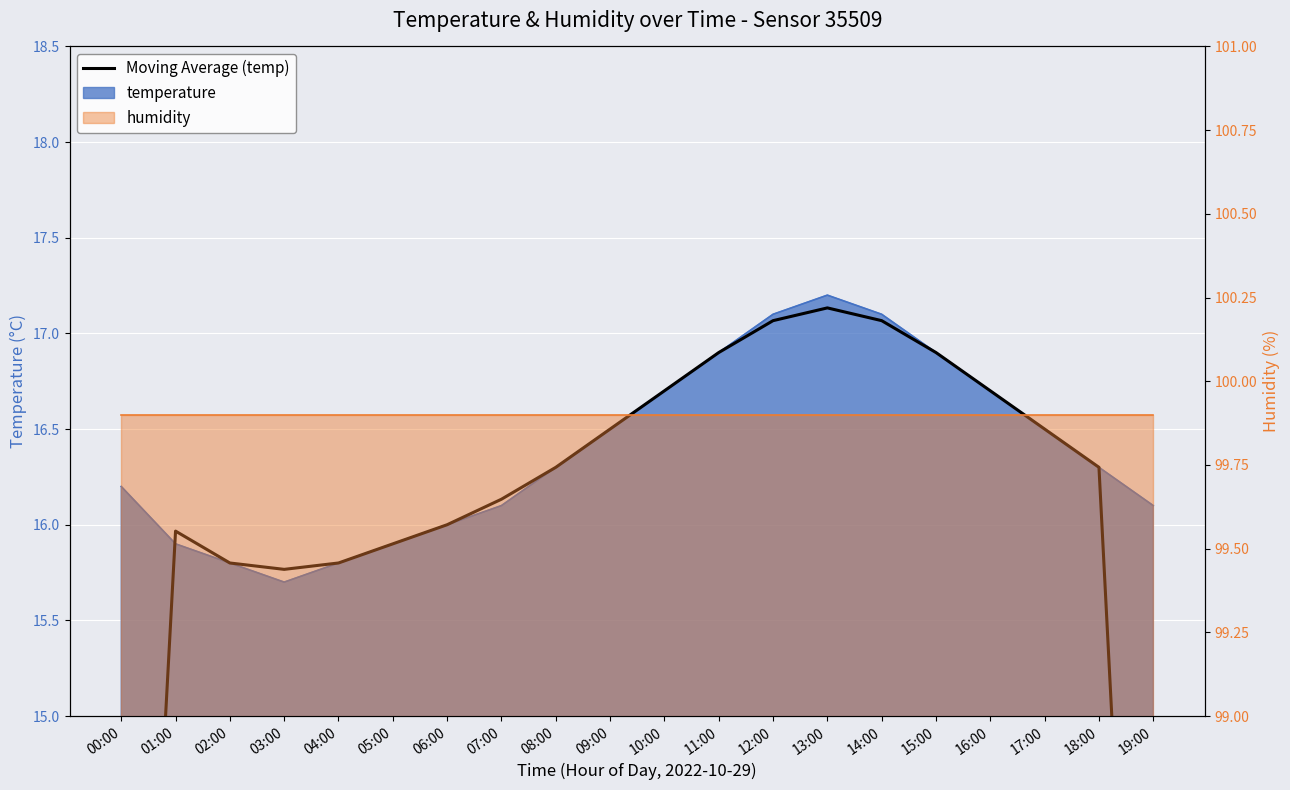

How many data points are less than 16?

7